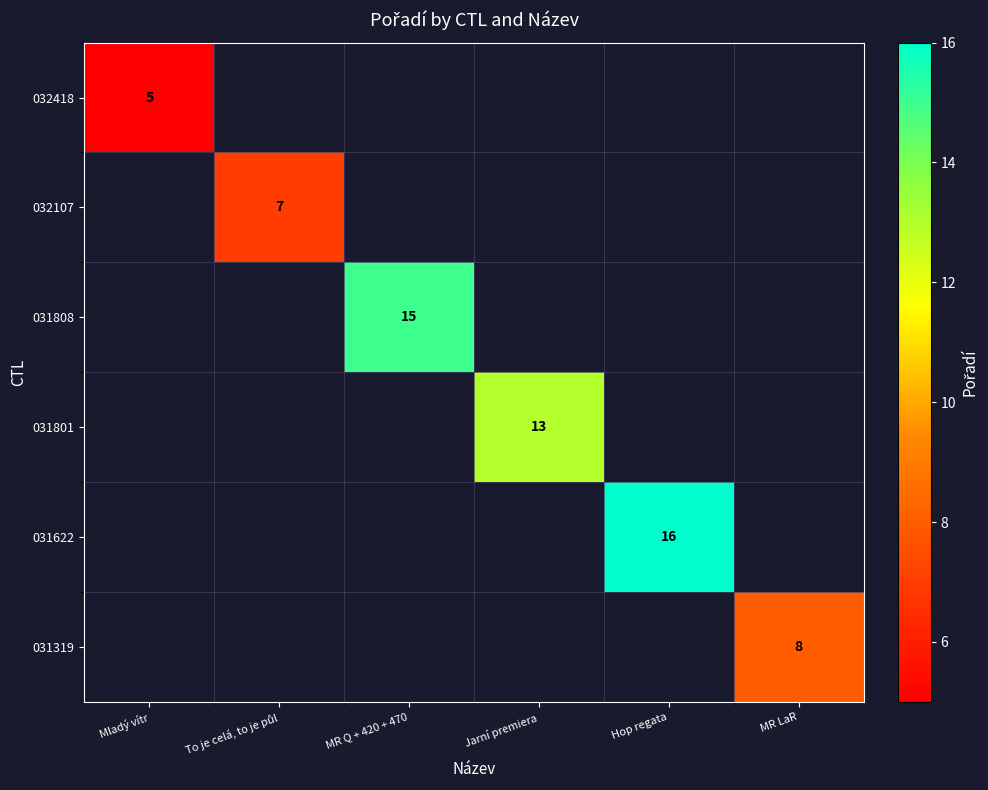

Is it true that 031808 equals 15 at MR Q + 420 + 470?

True